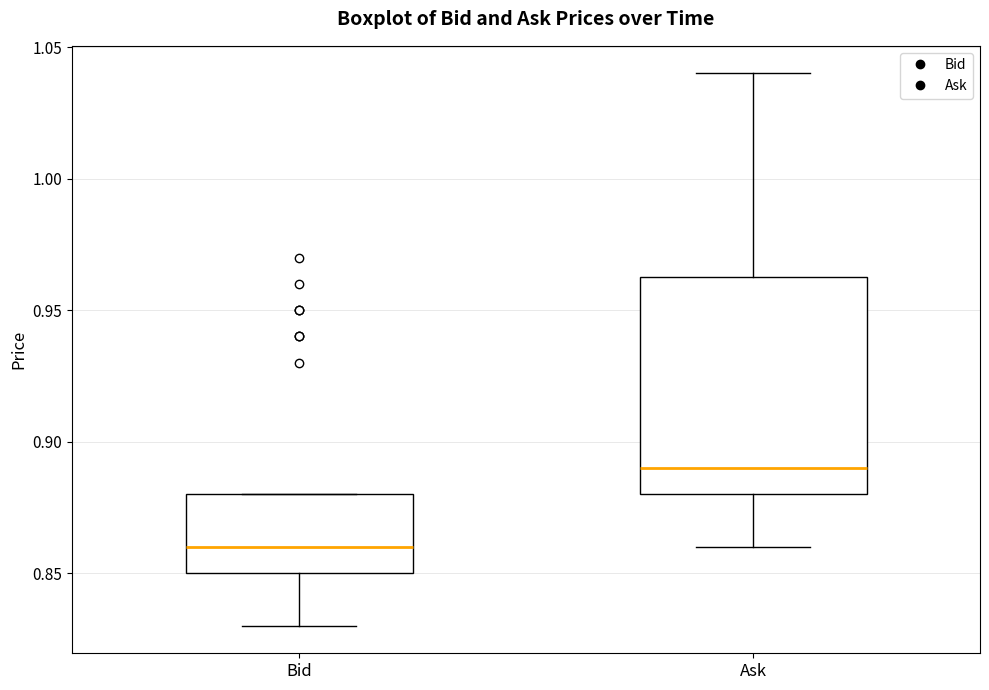

Which box's median line is the lowest?

Bid